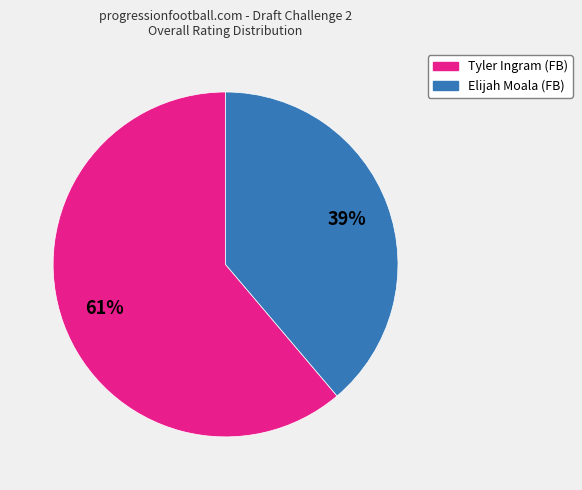

Which slice is the largest?

Tyler Ingram (FB)